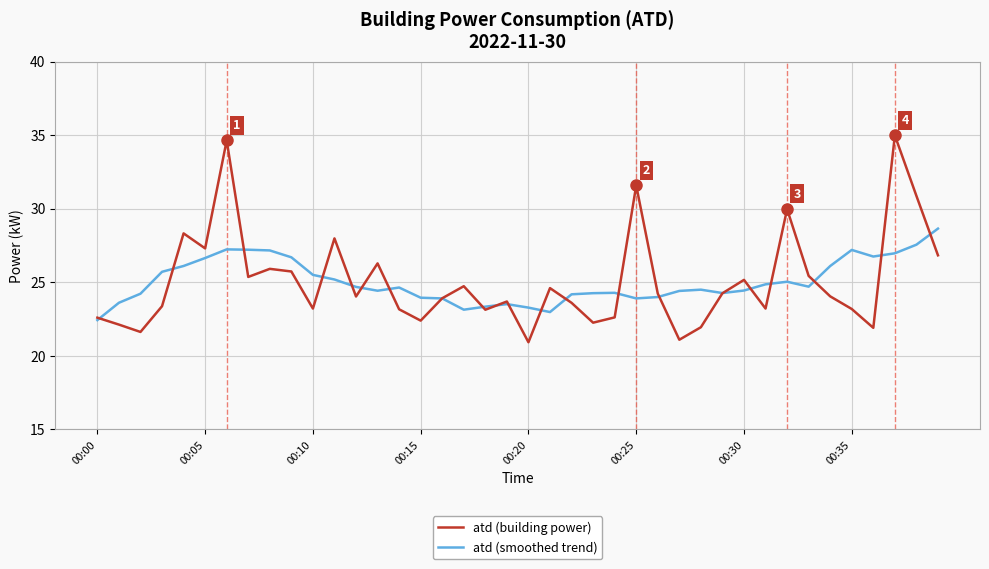

What is the greatest value displayed?

35.0